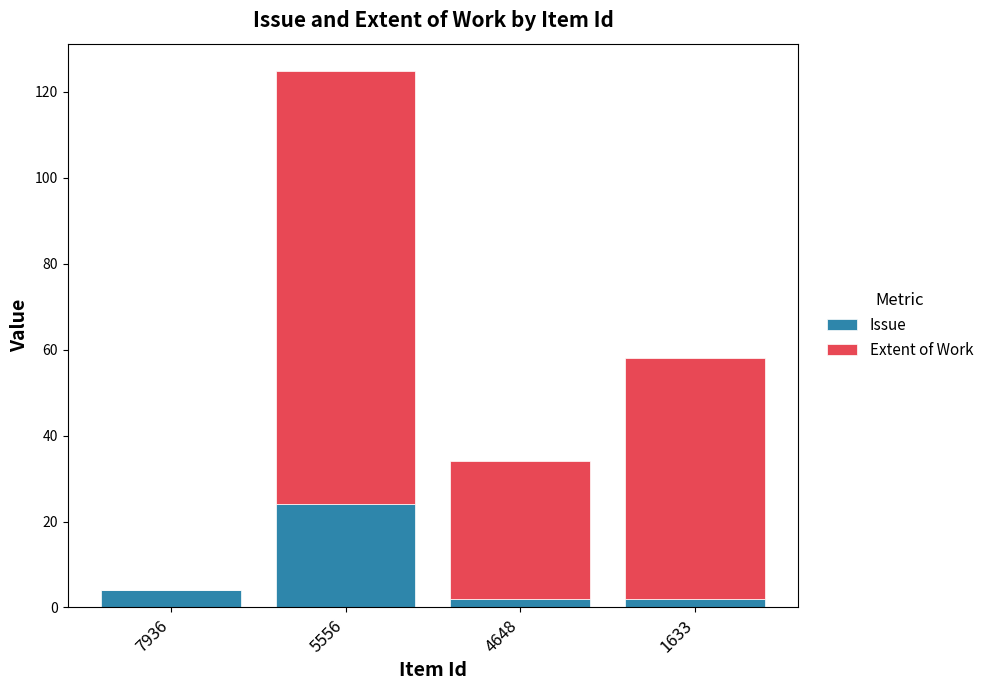

Is it true that Issue equals 2 at 1633?

True